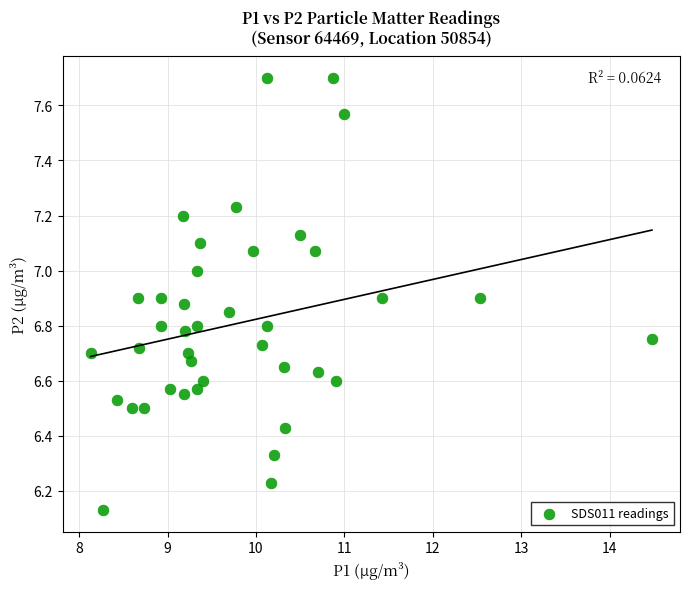

What is the range of Y values (max minus min)?

1.6